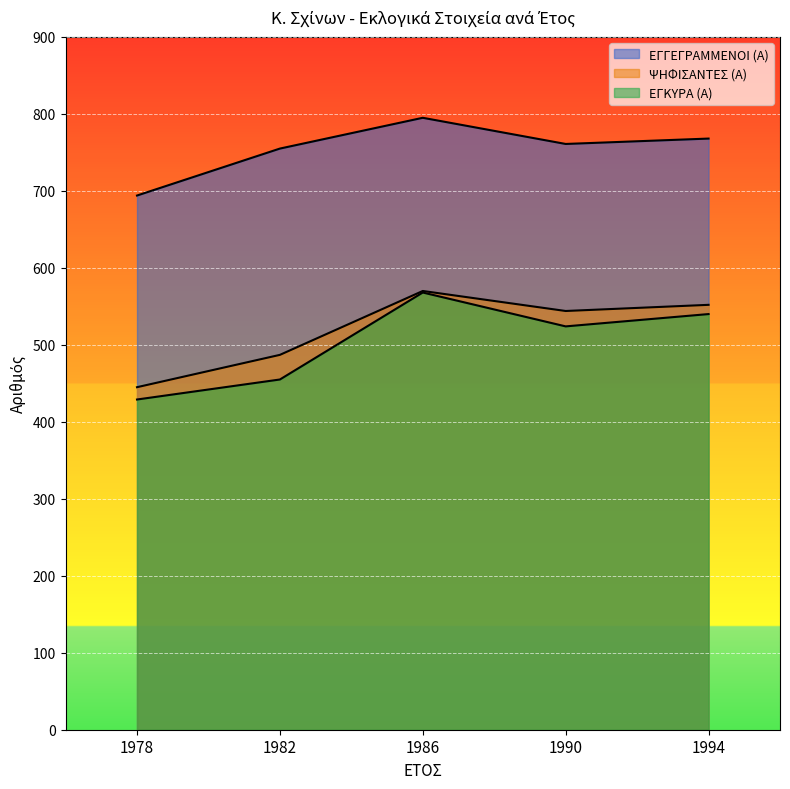

What is the difference between the highest and lowest values at 1986?

227